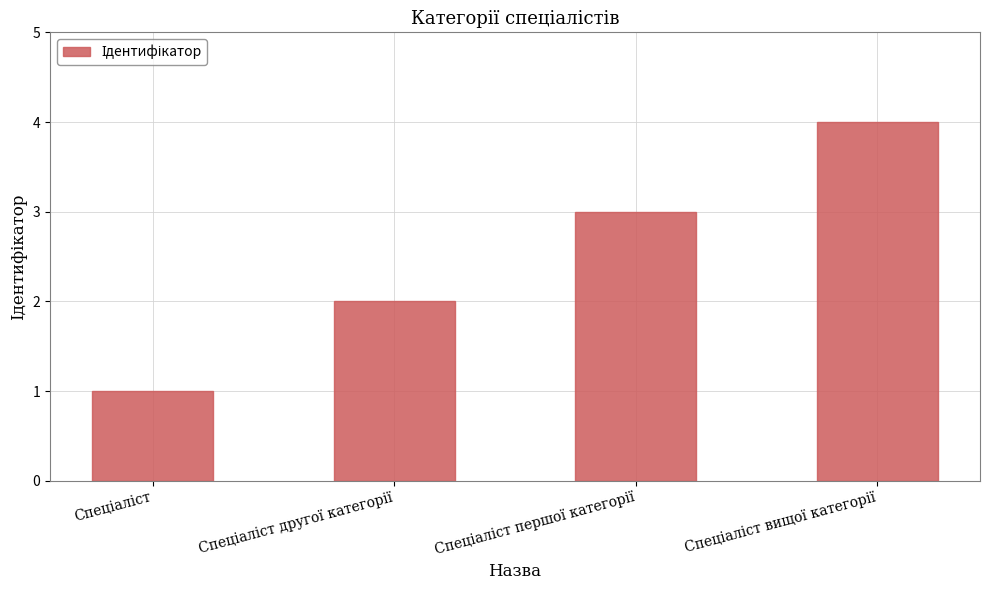

What is the difference between the second highest and minimum values?

2